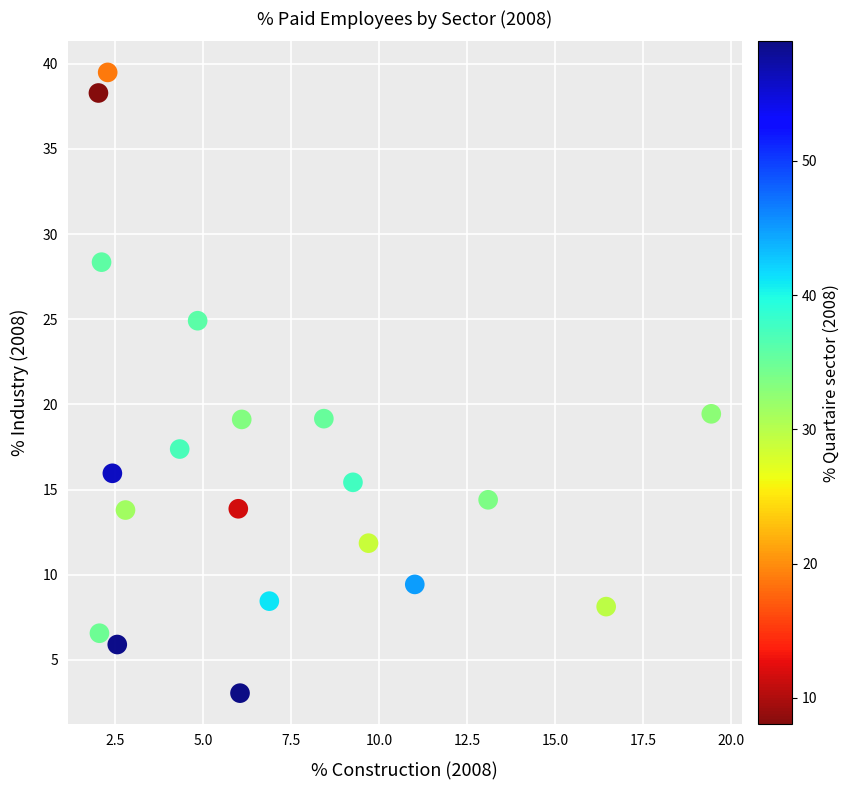

What is the range of Y values (max minus min)?

36.4